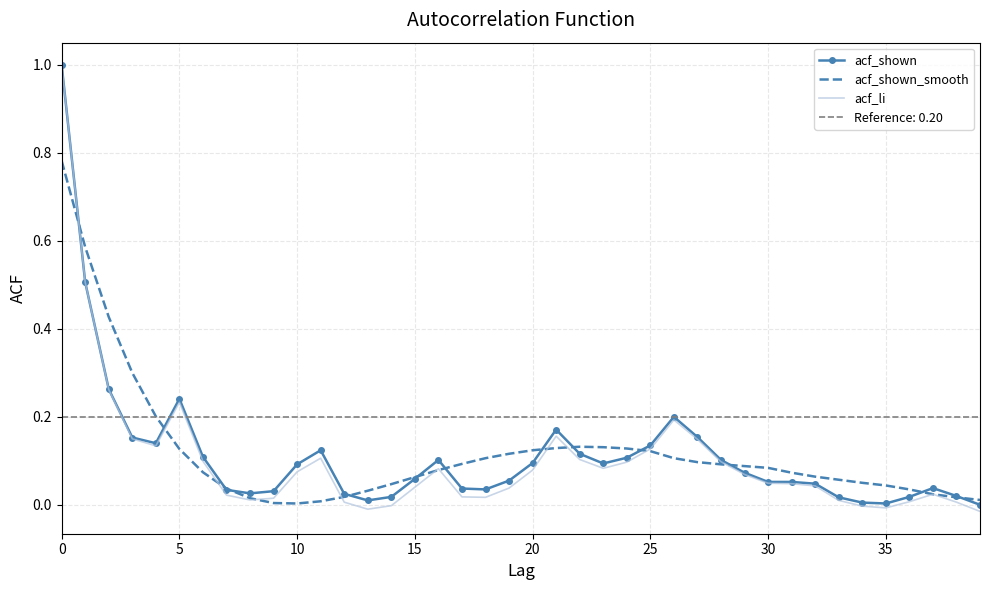

At which label is acf_li closest to 0?

14